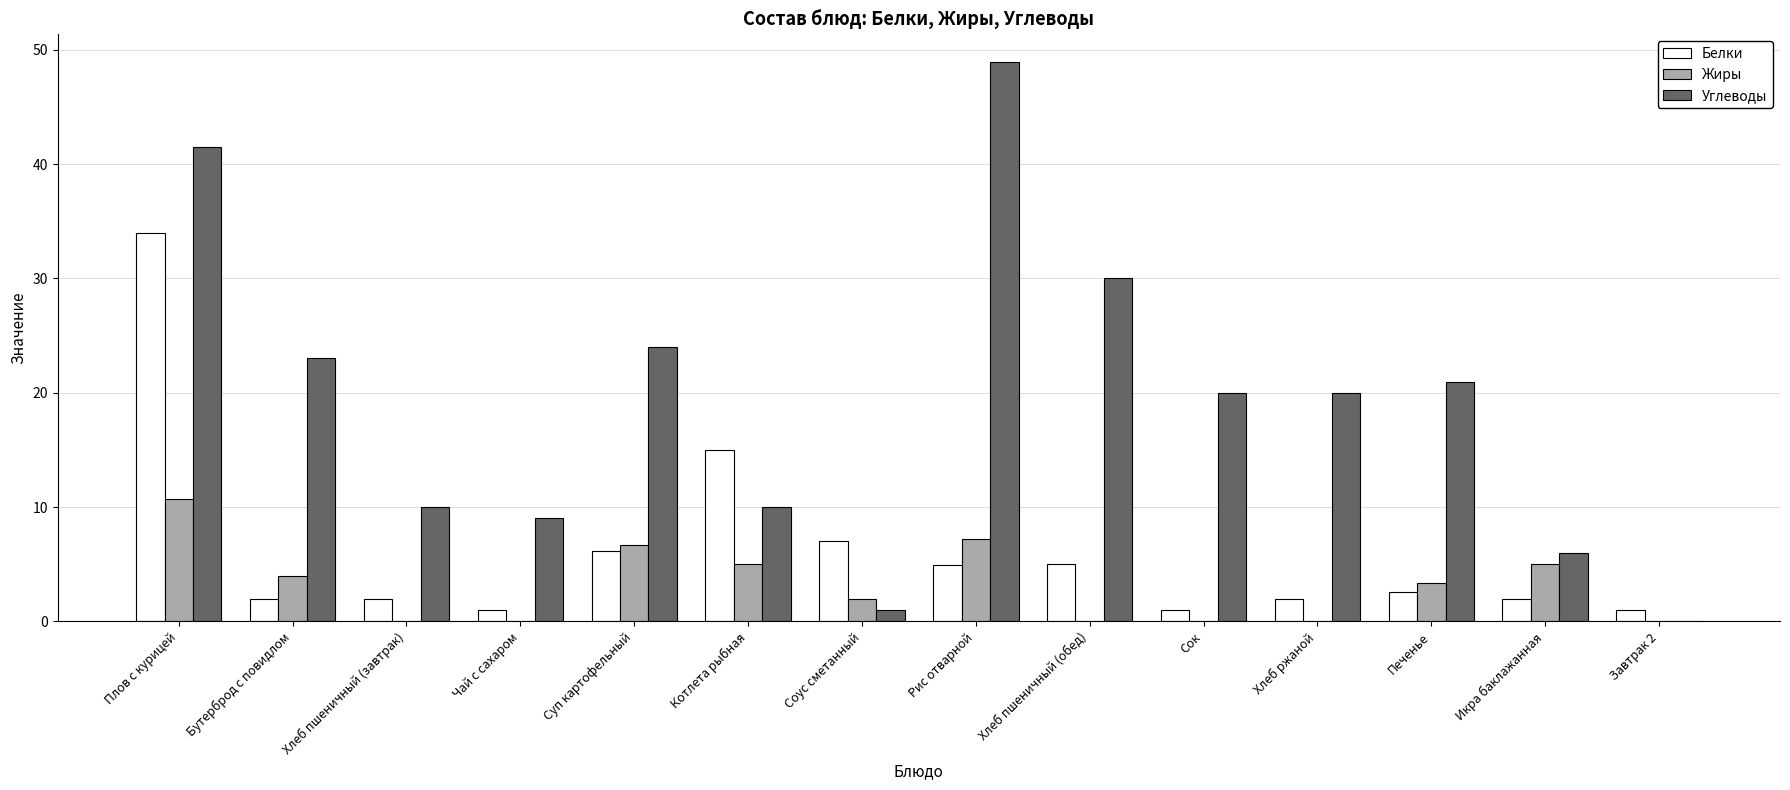

How many distinct data groups are displayed?

3